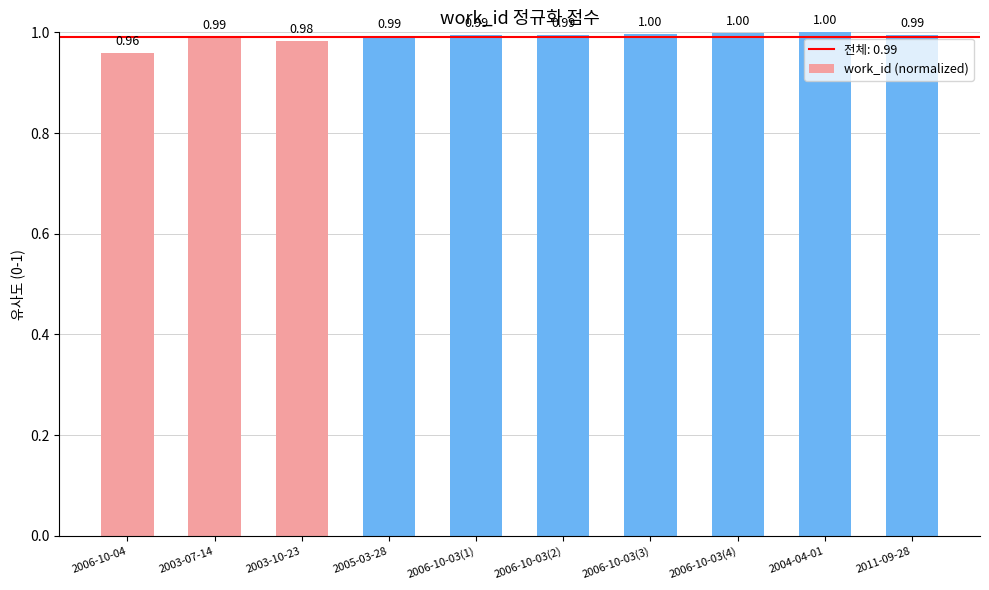

How many bars are there in total?

10